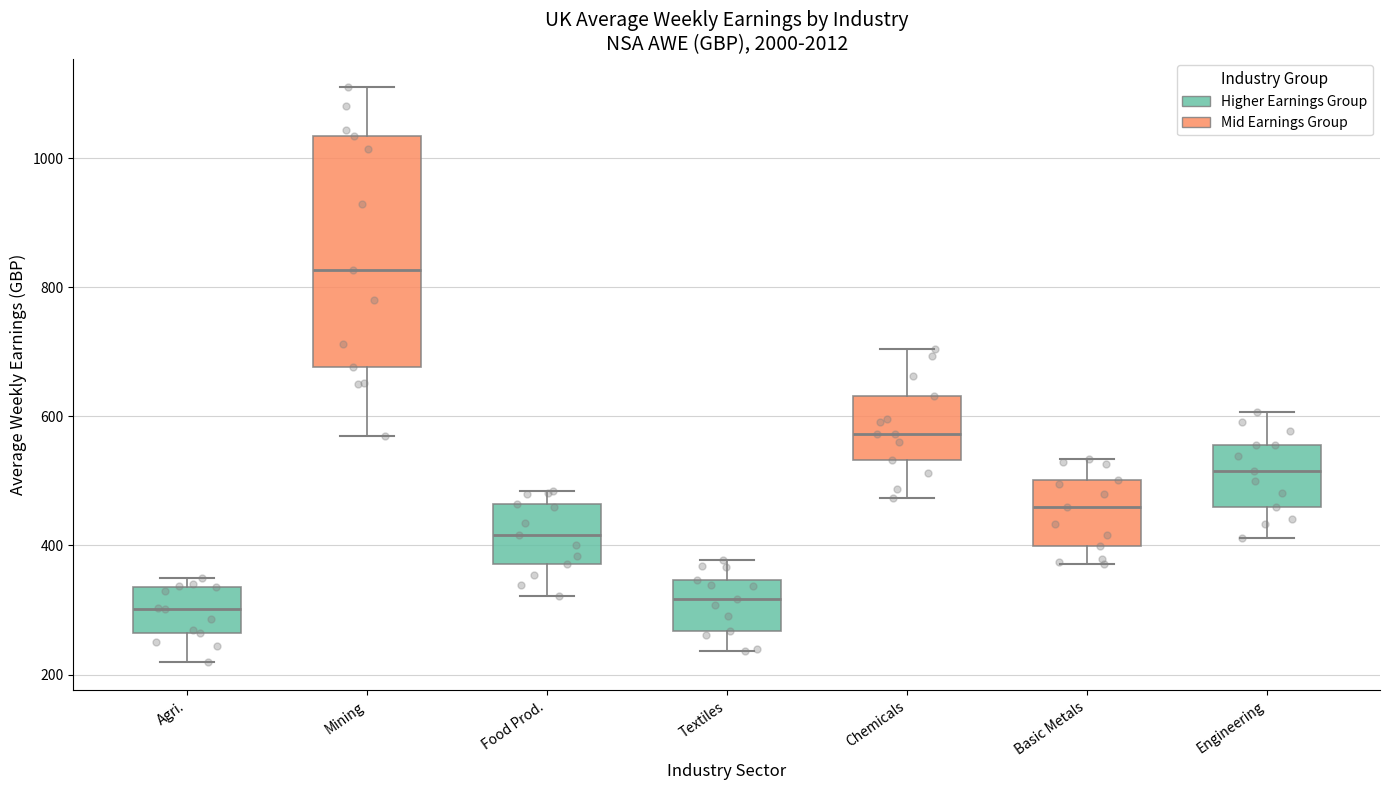

Reading left to right, read every box against the y-axis: the position of its median line, the range the box covers, and the ends of its whiskers. The values are not printed on the chart, so give them approximately, as read against the axis.

Agri.: median 300, box 260 to 340, whiskers 220 to 340 (just above the box's upper edge)
Mining: median 820, box 680 to 1040, whiskers 580 to 1120
Food Prod.: median 420, box 380 to 460, whiskers 320 to 480
Textiles: median 320, box 260 to 340, whiskers 240 to 380
Chemicals: median 580, box 540 to 640, whiskers 480 to 700
Basic Metals: median 460, box 400 to 500, whiskers 380 to 540
Engineering: median 520, box 460 to 560, whiskers 420 to 600